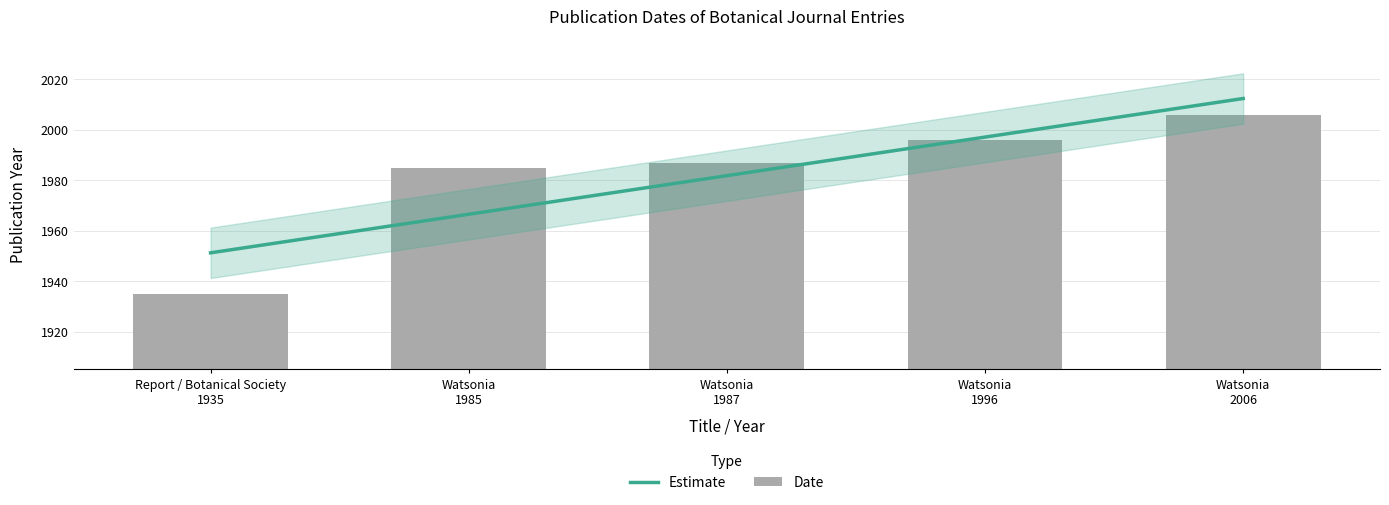

Which has a higher value, Watsonia
1987 or Watsonia
2006?

Watsonia
2006